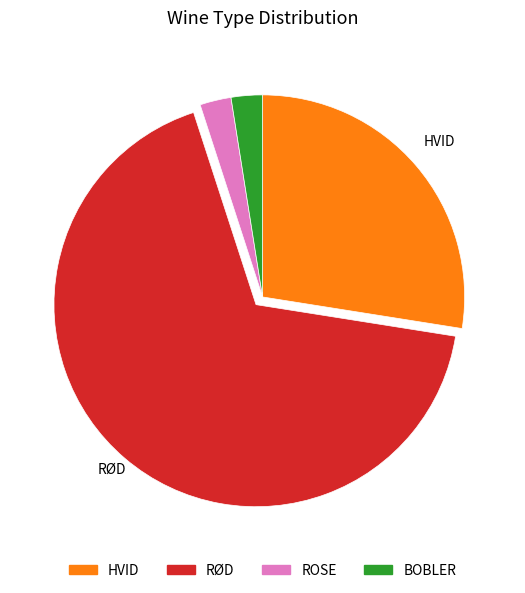

What is the ratio of the value at HVID to the value at RØD?

0.4